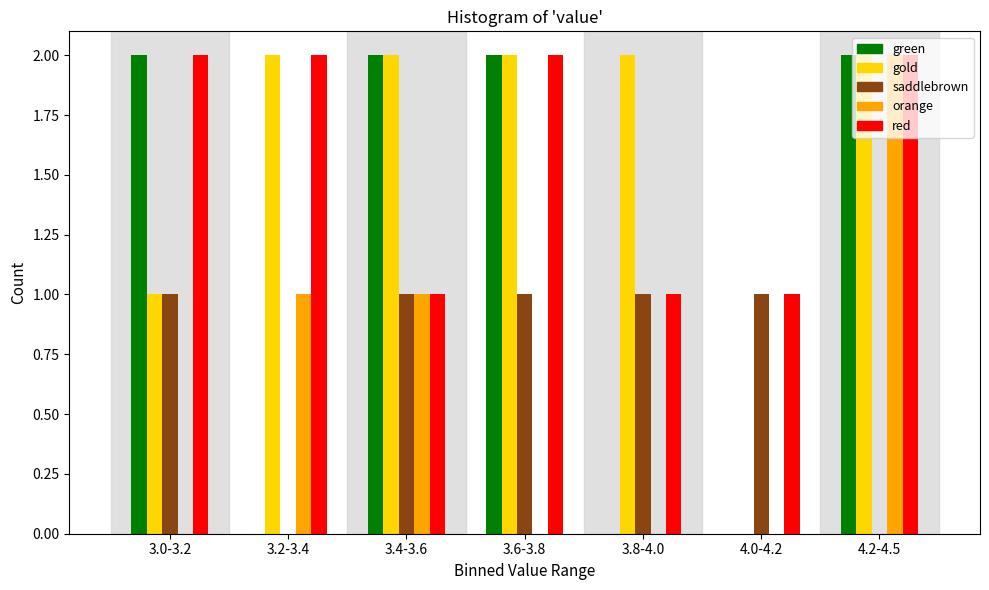

Which series changed the most between 3.6-3.8 and 3.8-4.0?

green